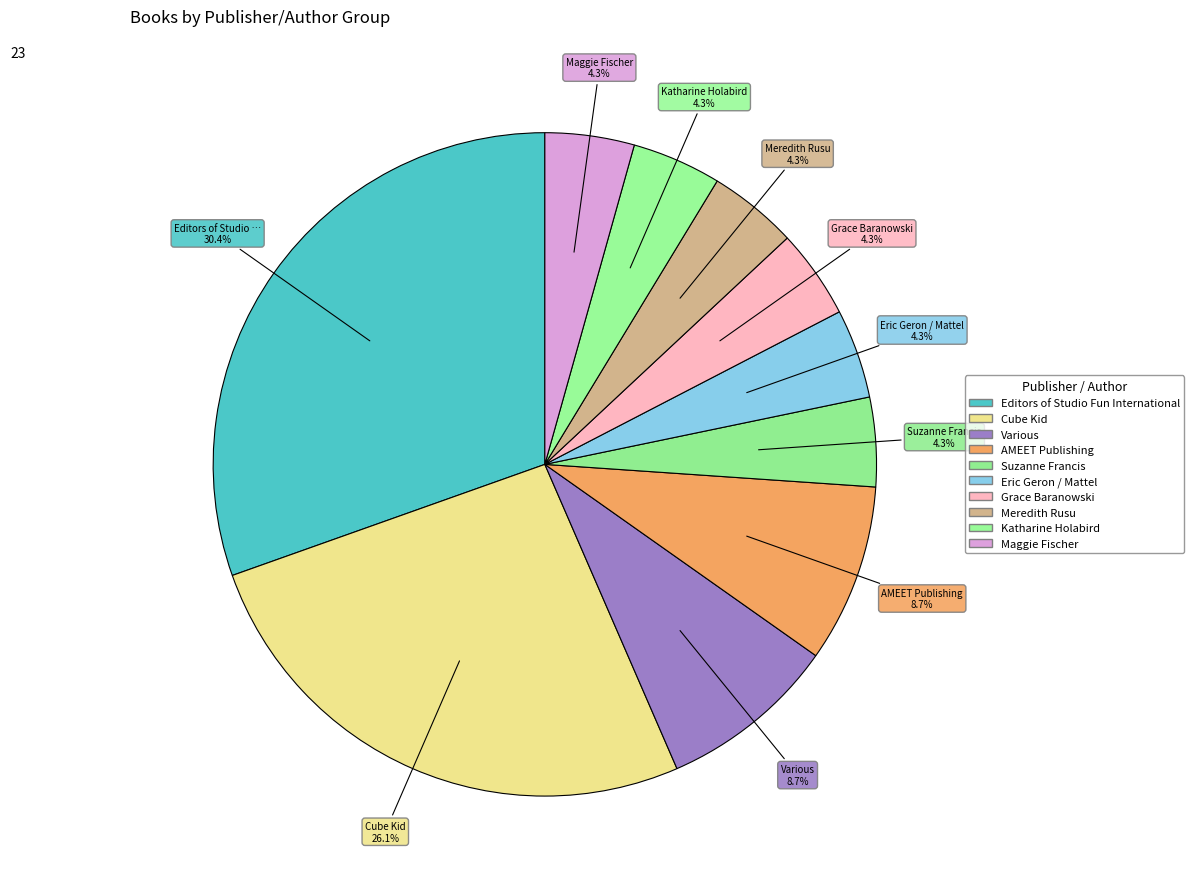

Is it true that Eric Geron / Mattel is 10% of the pie?

False